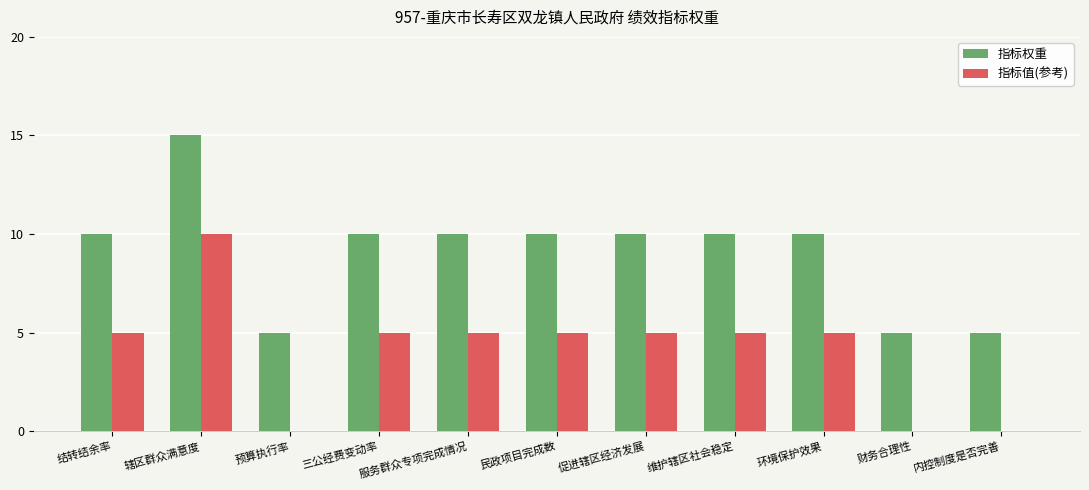

At which label does 指标权重 reach its peak?

辖区群众满意度